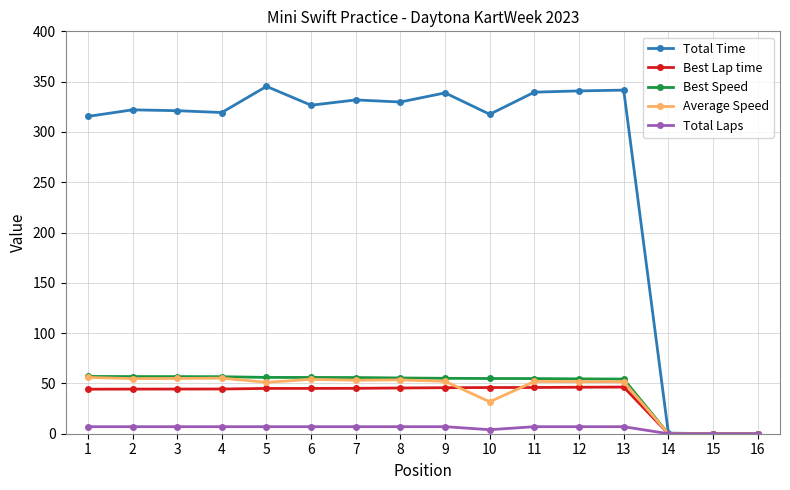

Between 1 and 9, which series saw the biggest shift?

Total Time